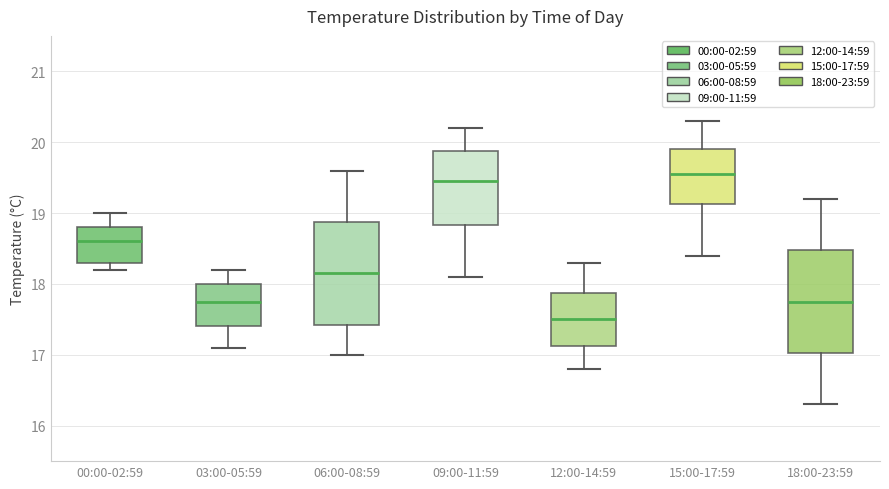

Reading left to right, read every box against the y-axis: the position of its median line, the range the box covers, and the ends of its whiskers. The values are not printed on the chart, so give them approximately, as read against the axis.

00:00-02:59: median 18.6, box 18.3 to 18.8, whiskers 18.2 to 19.0
03:00-05:59: median 17.8, box 17.4 to 18.0, whiskers 17.1 to 18.2
06:00-08:59: median 18.2, box 17.4 to 18.9, whiskers 17.0 to 19.6
09:00-11:59: median 19.5, box 18.8 to 19.9, whiskers 18.1 to 20.2
12:00-14:59: median 17.5, box 17.1 to 17.9, whiskers 16.8 to 18.3
15:00-17:59: median 19.6, box 19.1 to 19.9, whiskers 18.4 to 20.3
18:00-23:59: median 17.8, box 17.0 to 18.5, whiskers 16.3 to 19.2